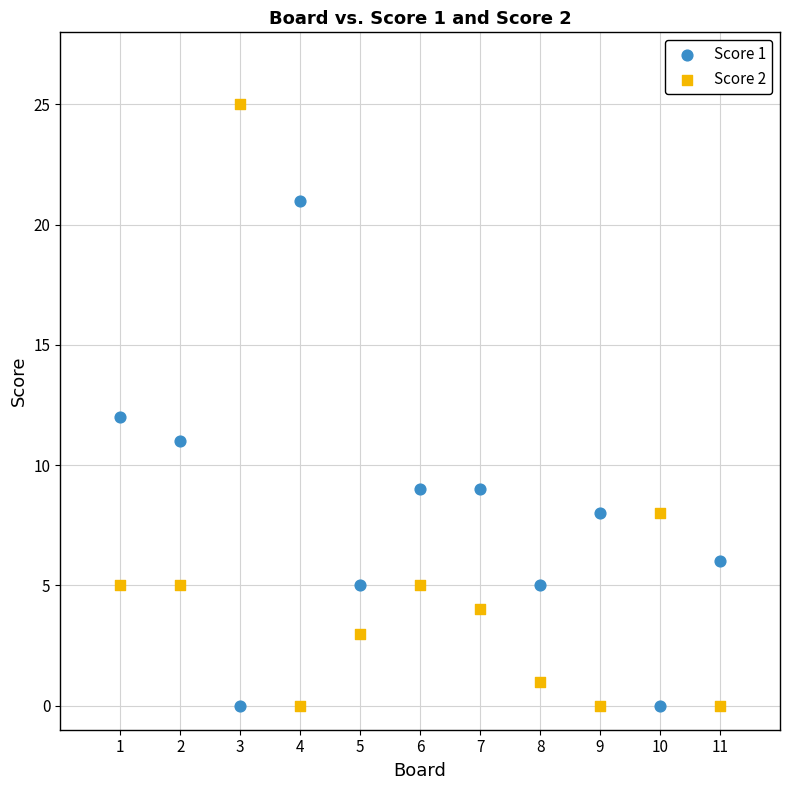

What are all the series names shown in the legend?

Score 1, Score 2